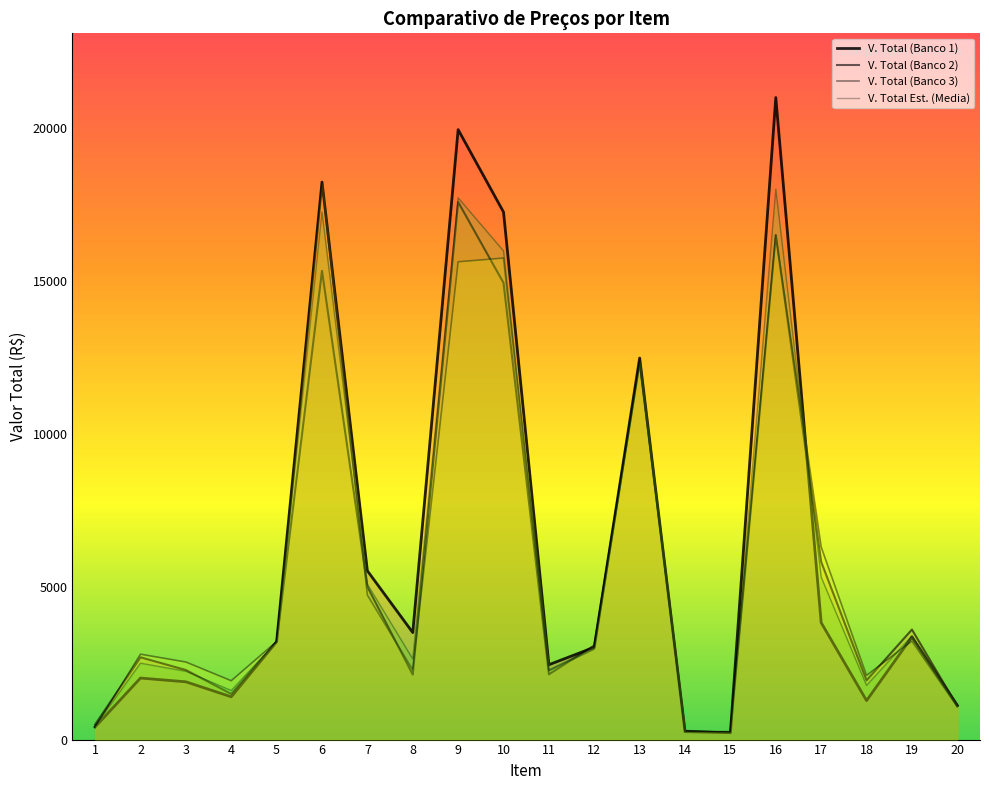

How many distinct data groups are displayed?

4